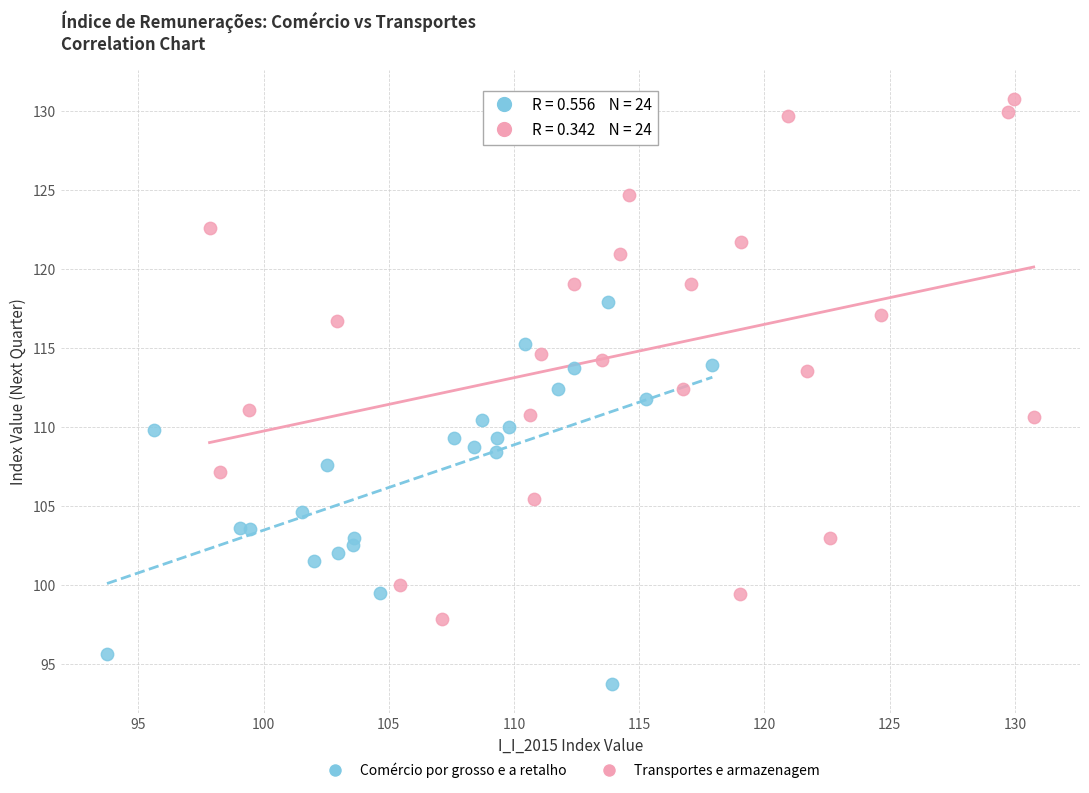

Which series contains the highest Y value?

Transportes e armazenagem